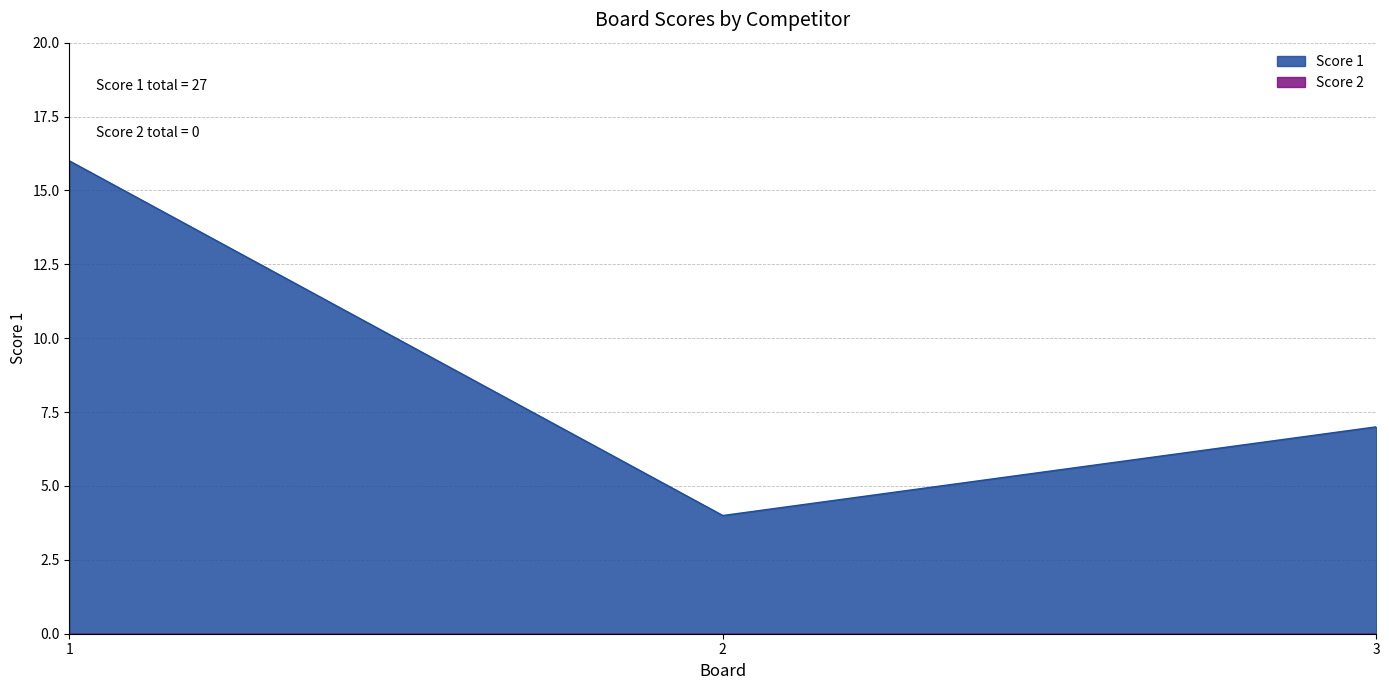

Approximately how many times larger is the value at 2 compared to 3?

0.6